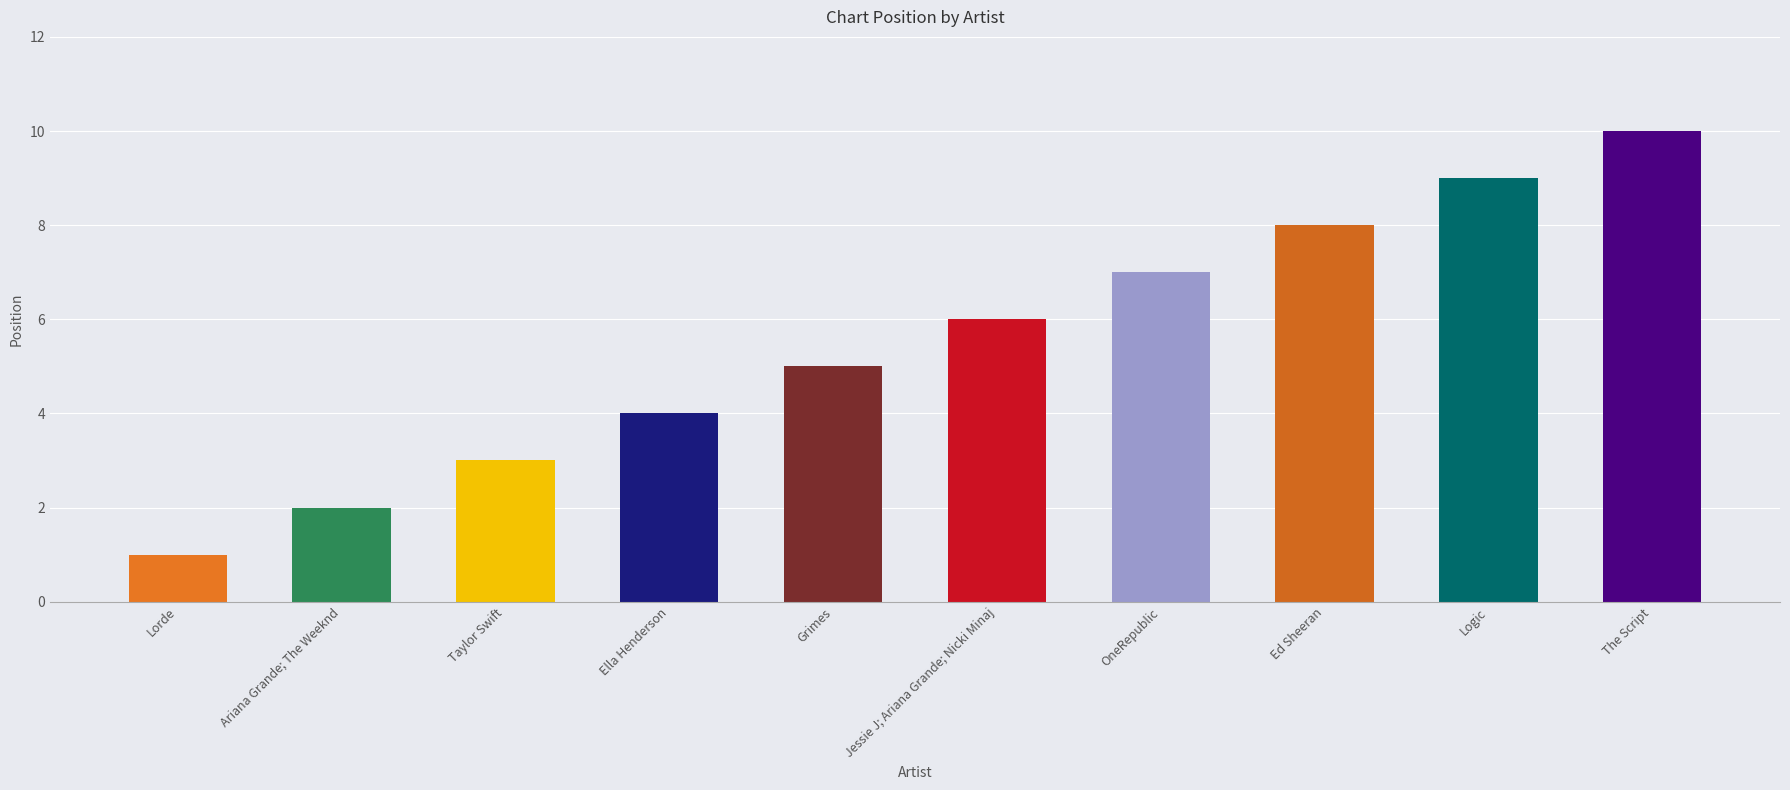

What is the label of the 8th bar from the right?

Taylor Swift